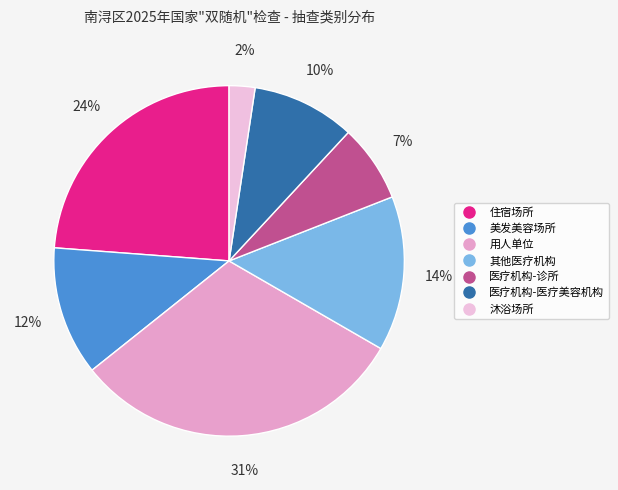

What is the ratio of the value at 医疗机构-诊所 to the value at 住宿场所?

0.3